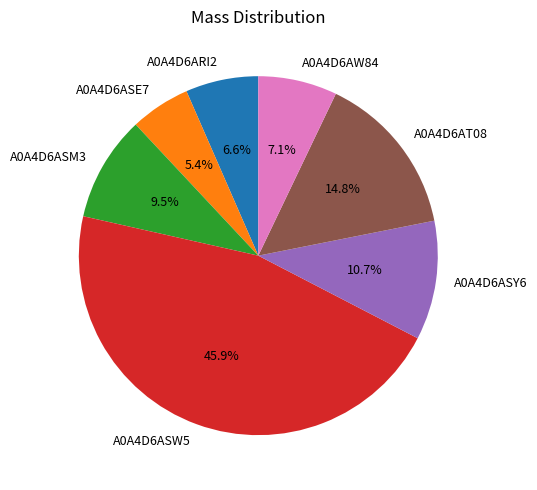

What is the largest slice in the pie chart?

A0A4D6ASW5